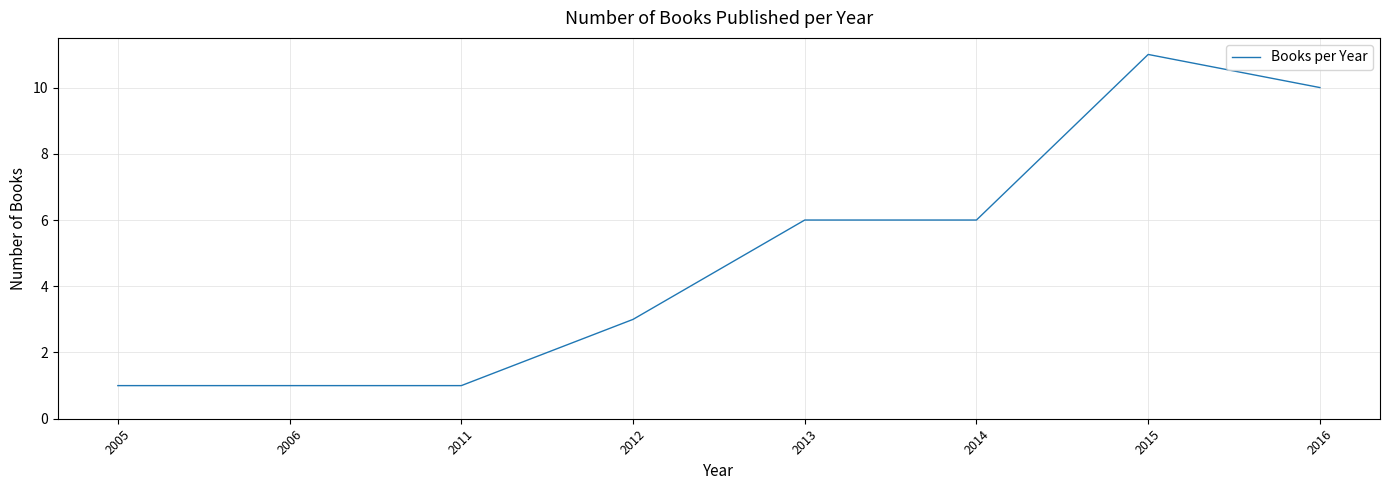

How many series are shown in this chart?

1